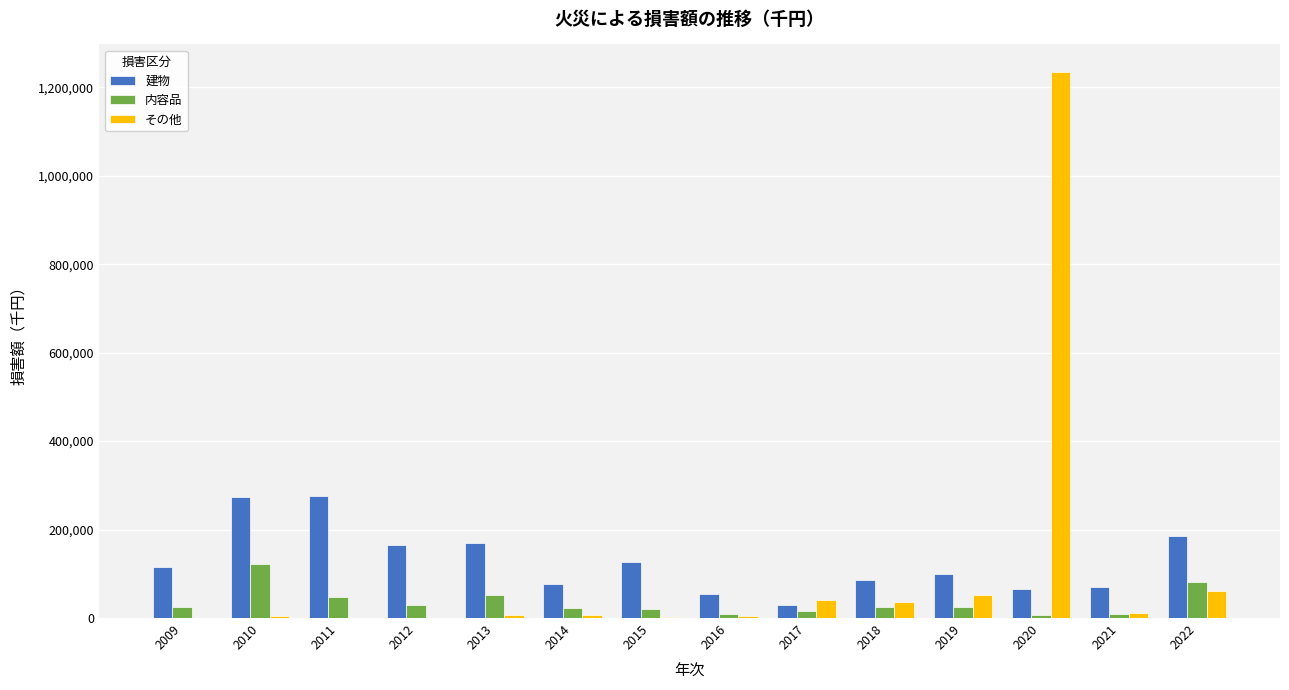

What is the sum of all その他 values?

1462601